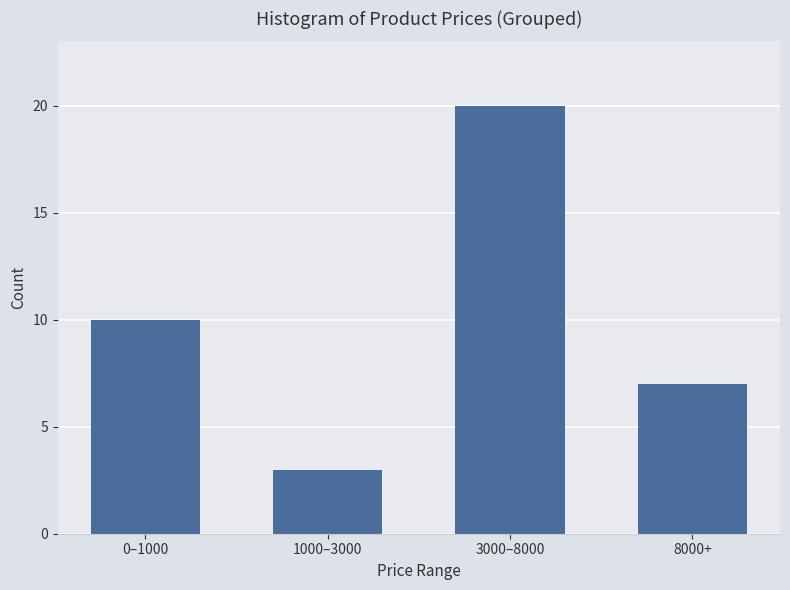

Reading right to left, what are all the values shown in this chart?

7	20	3	10